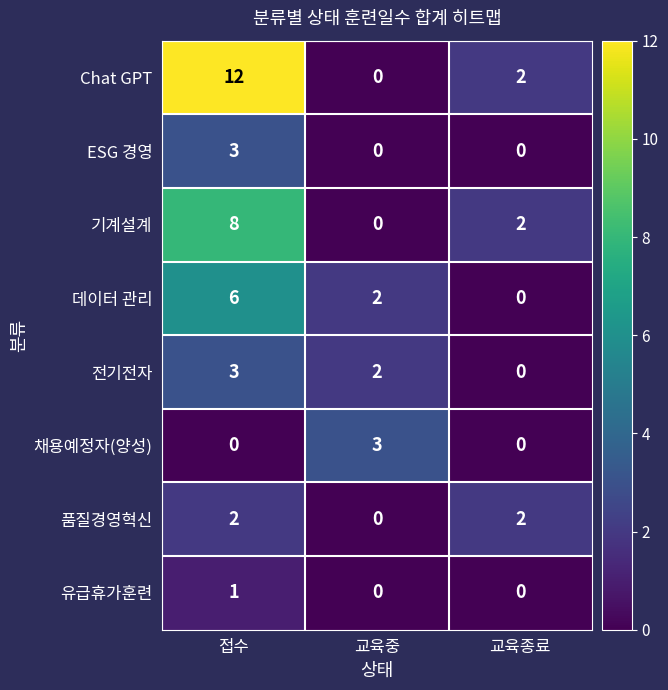

The ESG 경영 series shows 4 at 접수. True or false?

False